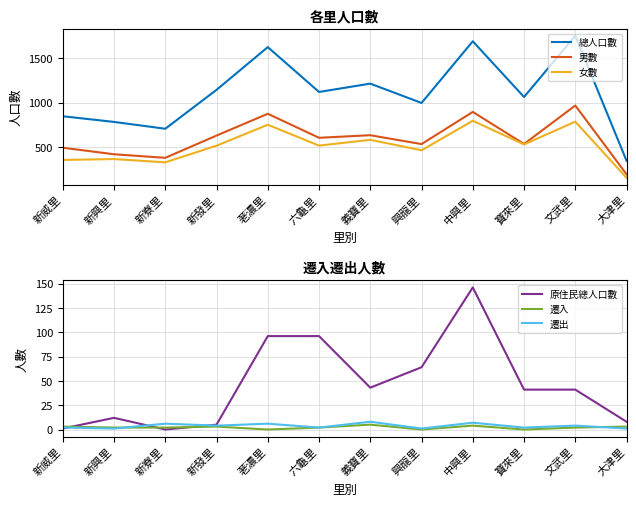

The value of 男數 at 新興里 is 637. True or false?

False